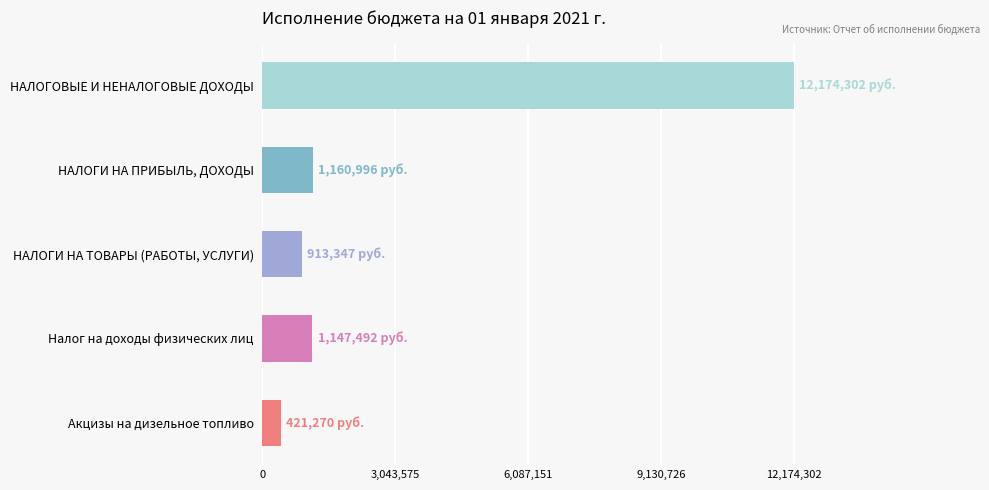

What is the approximate value at НАЛОГОВЫЕ И НЕНАЛОГОВЫЕ ДОХОДЫ?

12174301.9